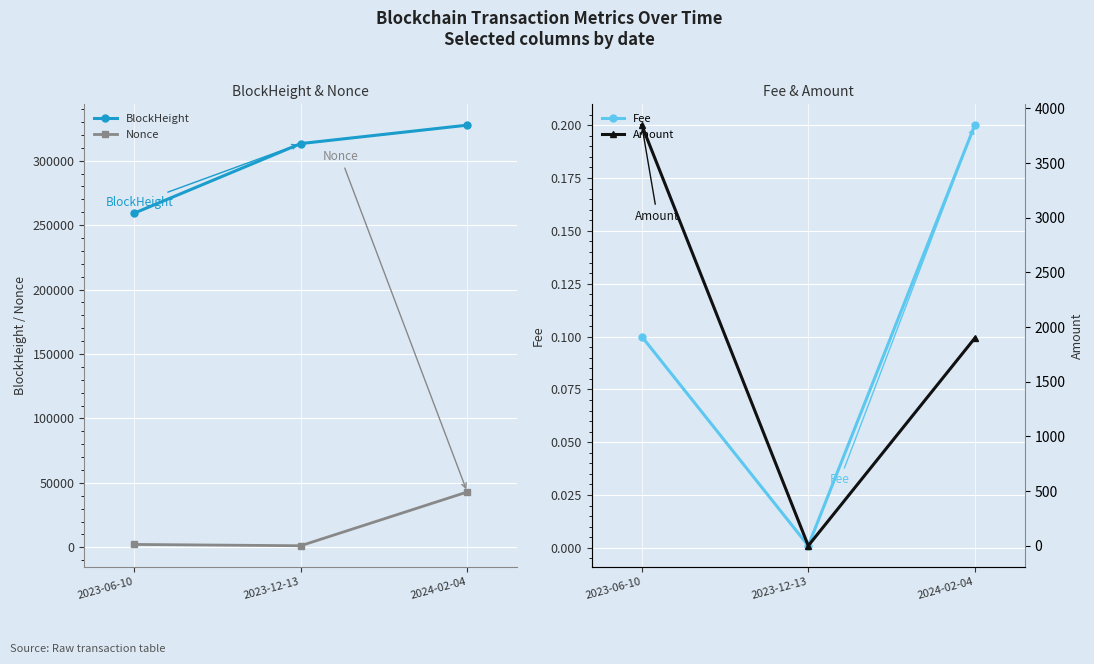

Reading left to right, list all the values displayed in this chart.

BlockHeight: 2023-06-10=259284.0	2023-12-13=313269.0	2024-02-04=327559.0
Nonce: 2023-06-10=2282.0	2023-12-13=1271.0	2024-02-04=42963.0
Fee: 2023-06-10=0.1	2023-12-13=0.0	2024-02-04=0.2
Amount: 2023-06-10=3846.0	2023-12-13=0.0	2024-02-04=1898.3